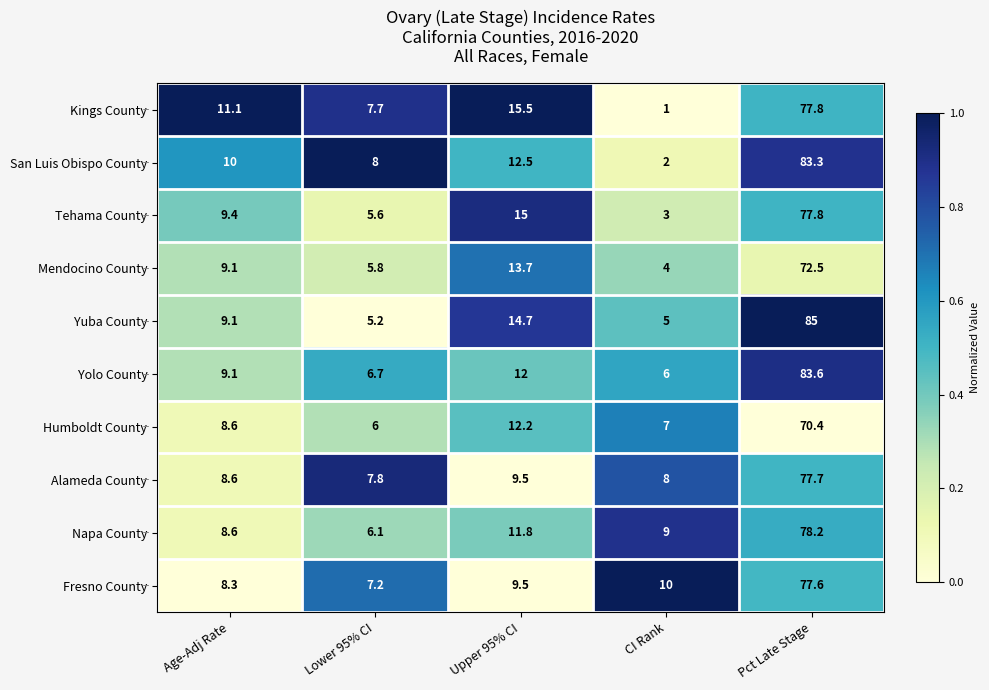

Count the number of data series in this chart.

10